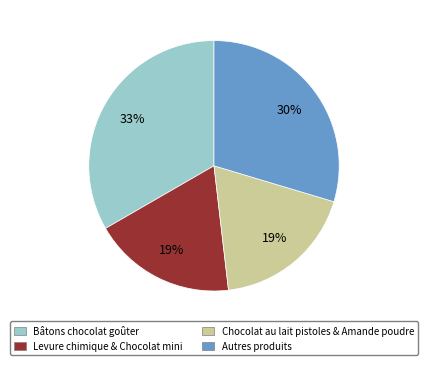

Is there any slice that represents more than half of the pie?

No